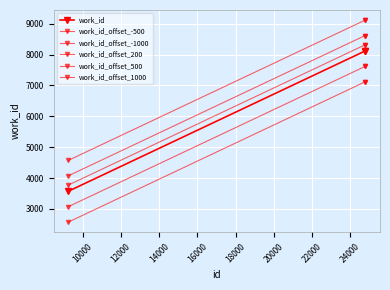

Reading left to right, what are all the values shown in this chart?

work_id: 3572	8118	8118
work_id_offset_-500: 3072	7618	7618
work_id_offset_-1000: 2572	7118	7118
work_id_offset_200: 3772	8318	8318
work_id_offset_500: 4072	8618	8618
work_id_offset_1000: 4572	9118	9118